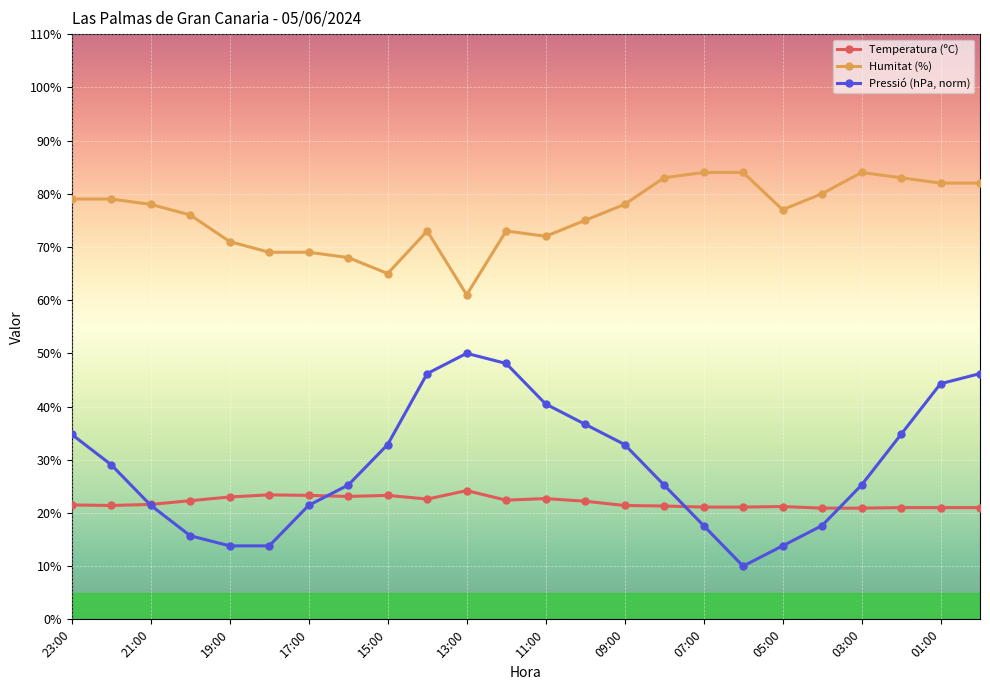

Which series has the largest range (max minus min)?

Pressió (hPa, norm)